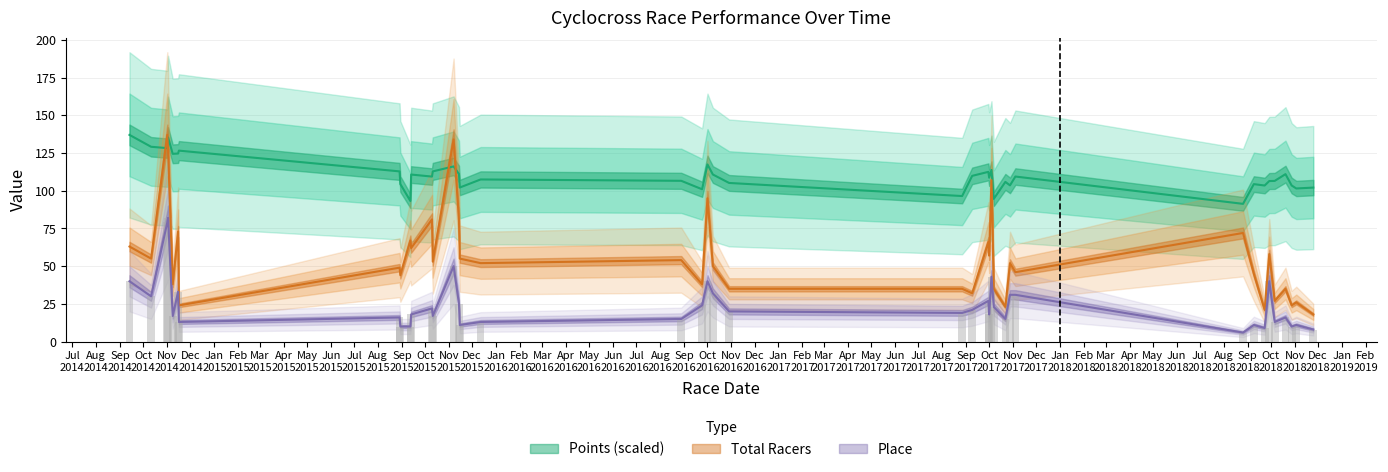

Which series has the largest total across all categories?

Points